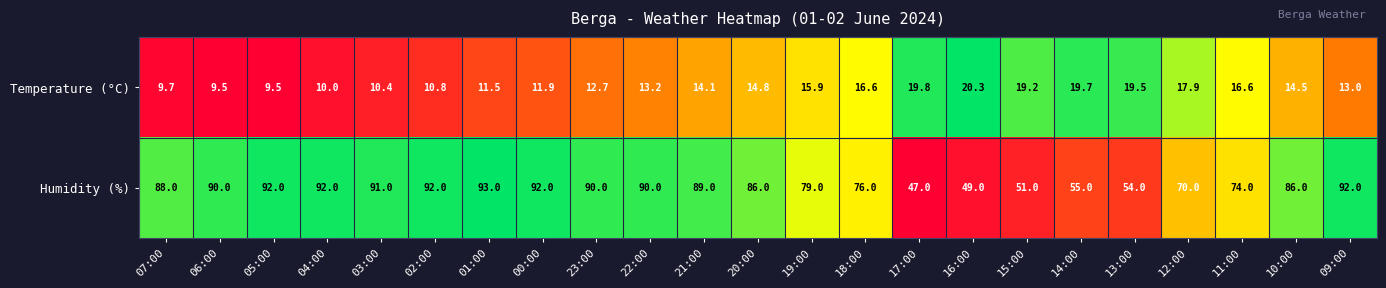

What is the total value across all series at 09:00?

105.0